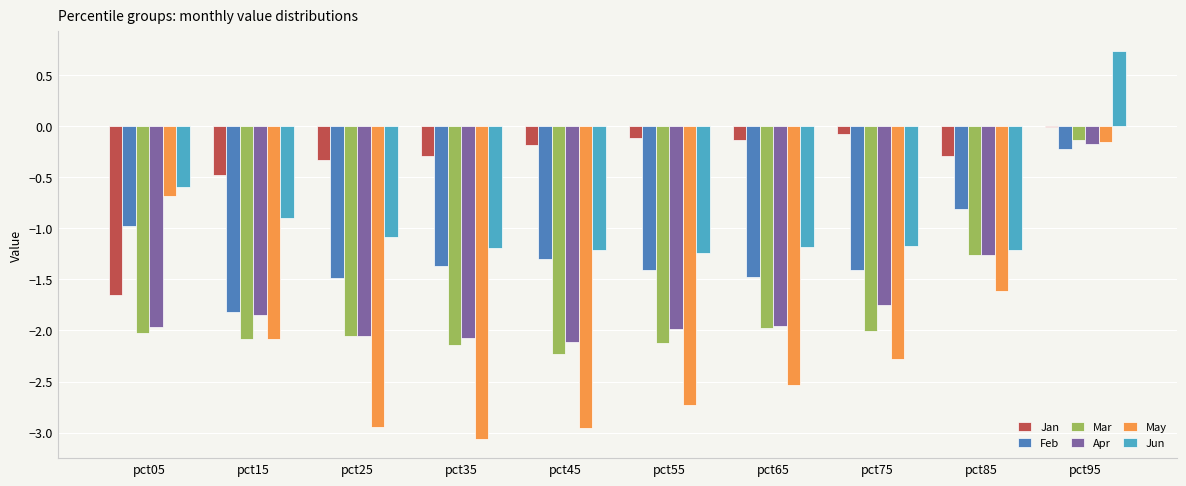

How many distinct data groups are displayed?

6